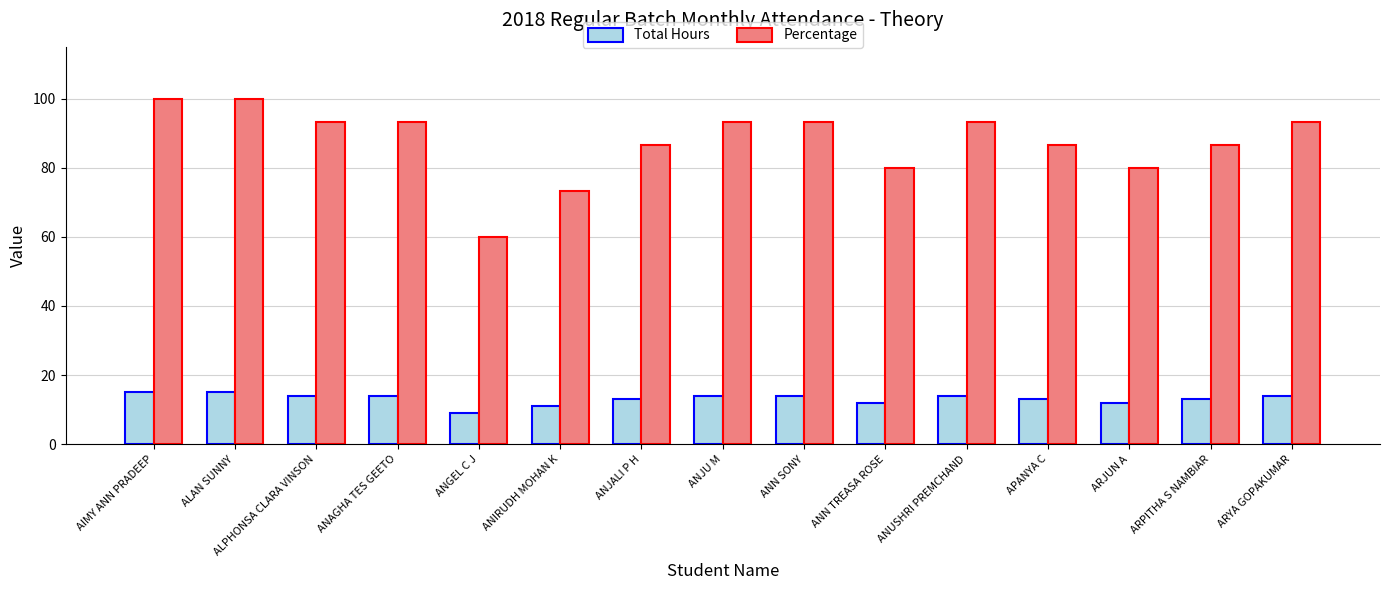

Which series has the widest spread of values?

Percentage